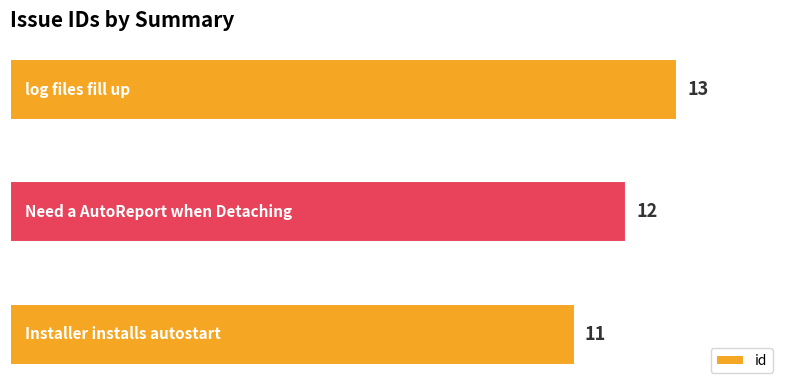

What is the maximum value shown in the chart?

13